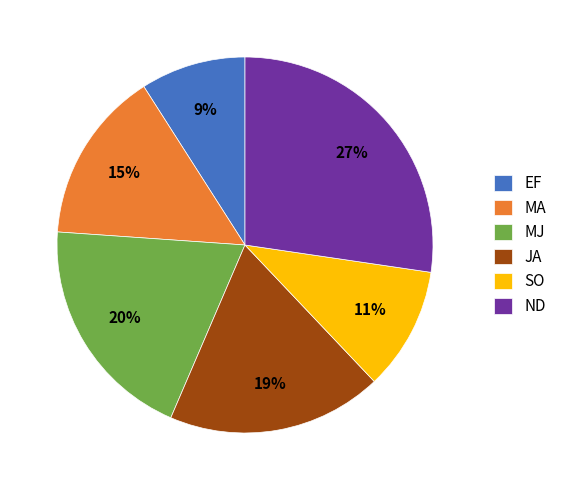

Which category has the smallest portion of the pie?

EF